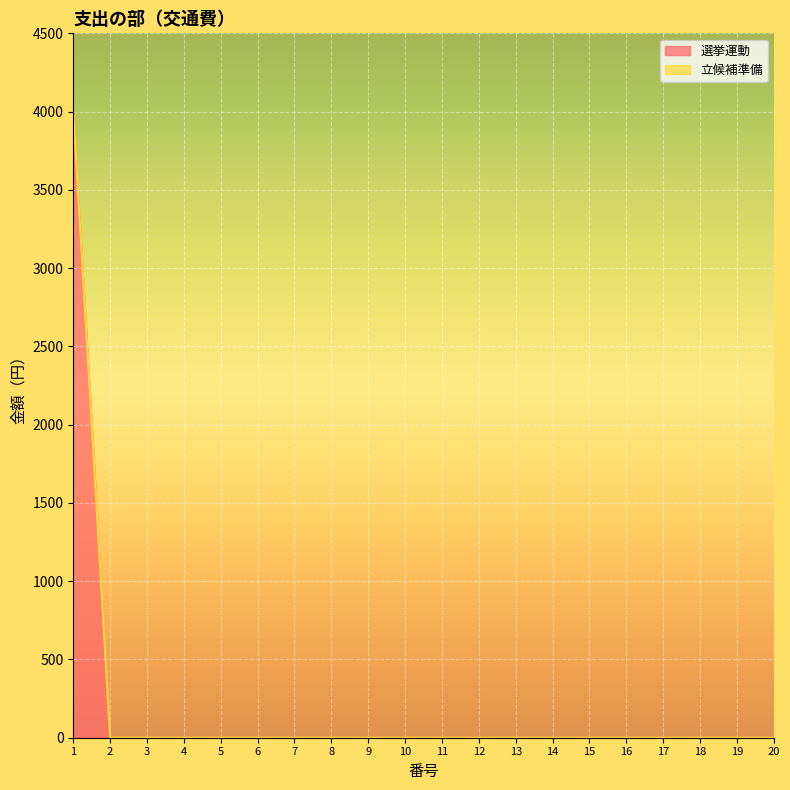

At which label is the value closest to 2000?

1